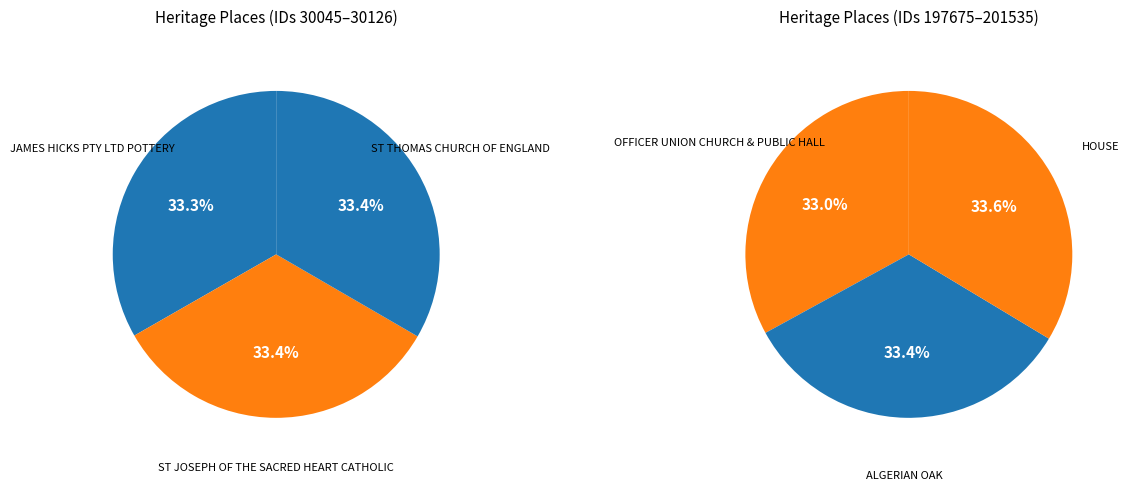

Count the number of slices in the pie.

6